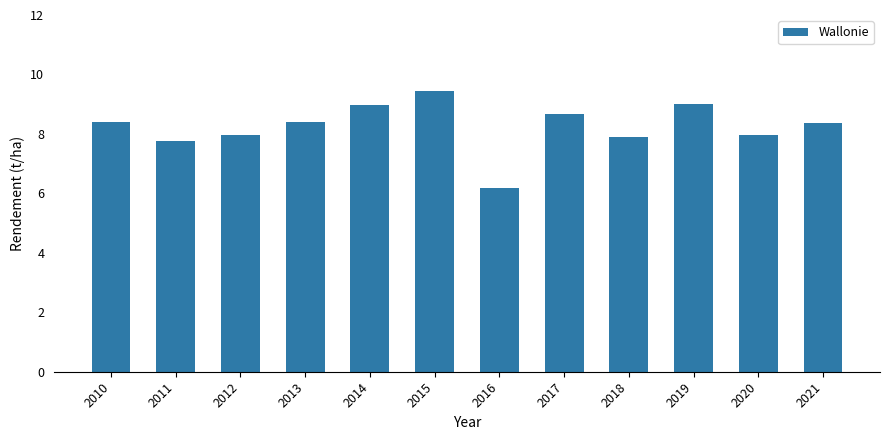

Which label corresponds to the smallest value in the chart?

2016